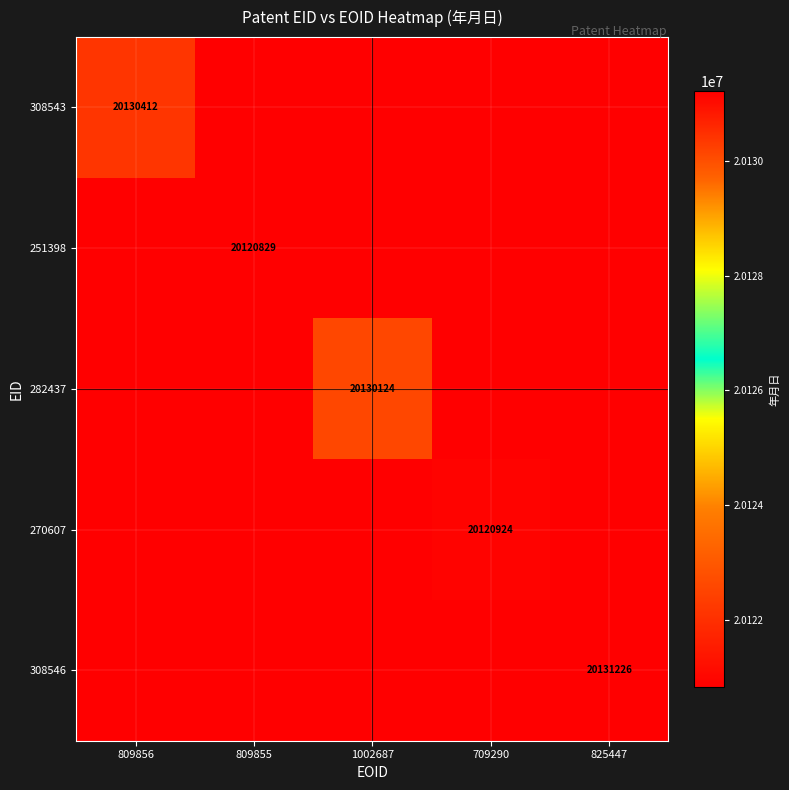

Is it true that 308543 equals 13858174 at 809856?

False